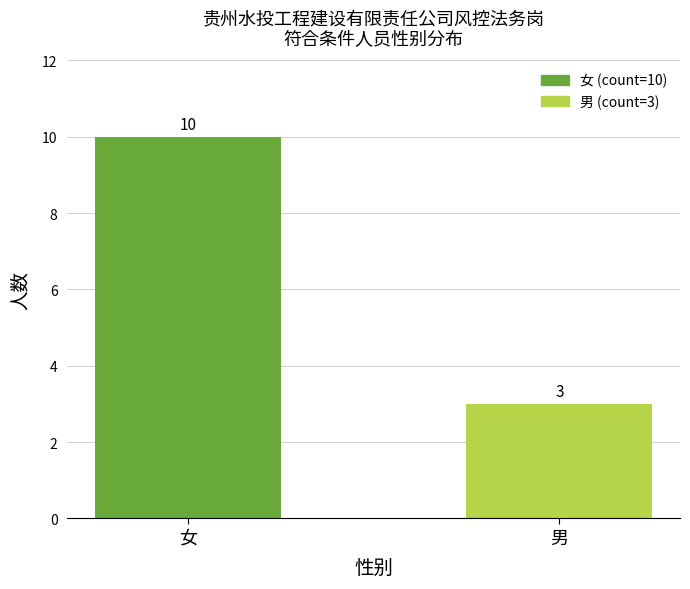

Count the number of categories in the chart.

2